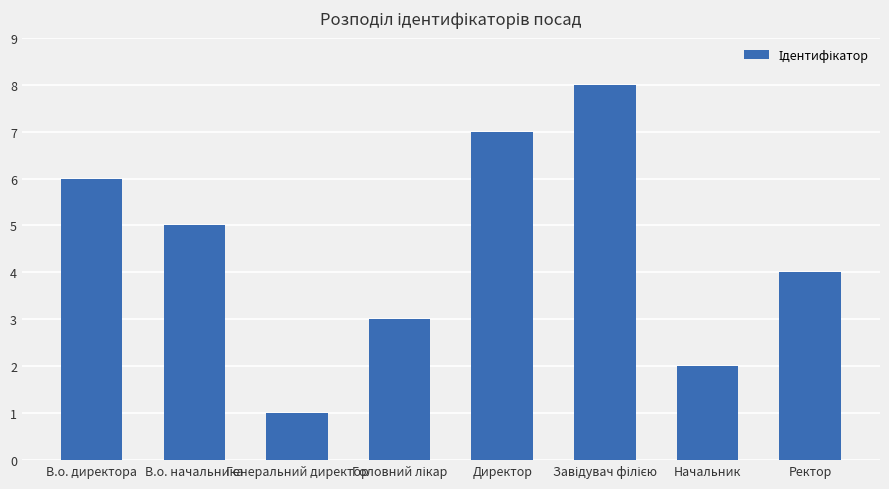

Reading left to right, extract all data points from this chart.

6	5	1	3	7	8	2	4